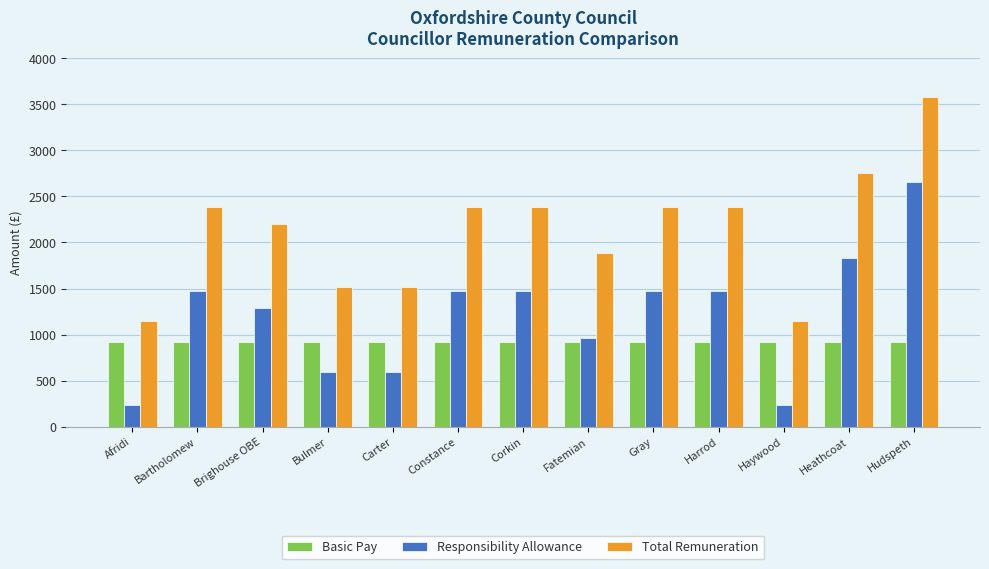

What is the label of the 3rd bar from the left?

Brighouse OBE